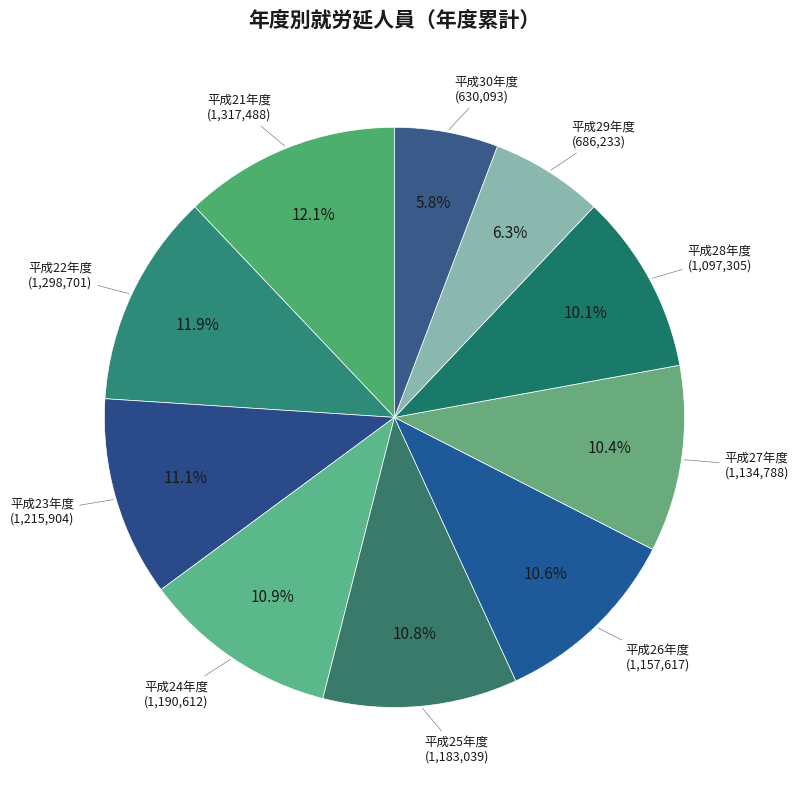

How many segments does this pie chart have?

10